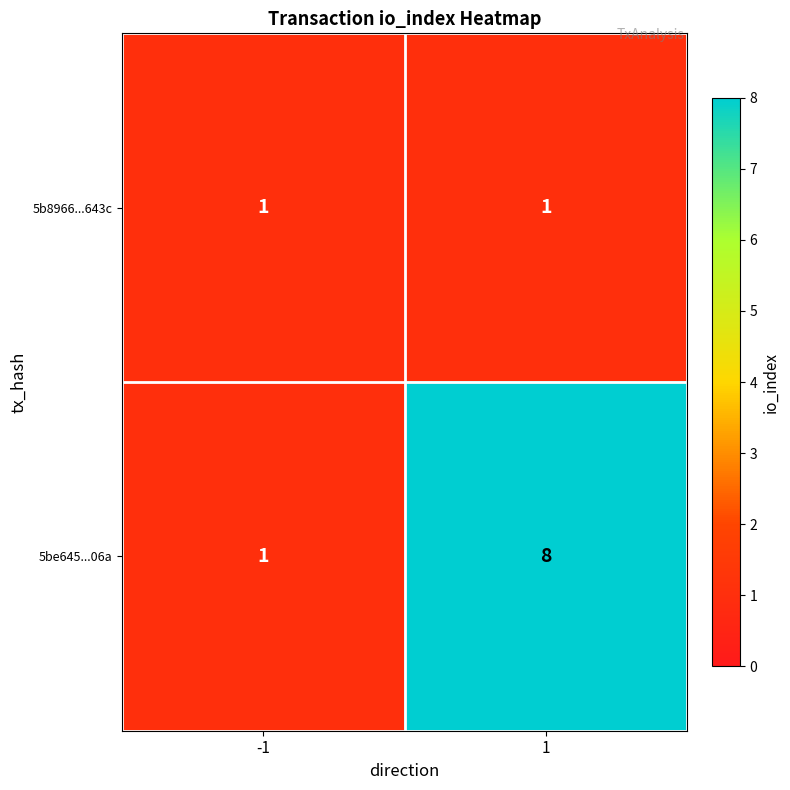

Is it true that 5b8966...643c equals 1 at -1?

True